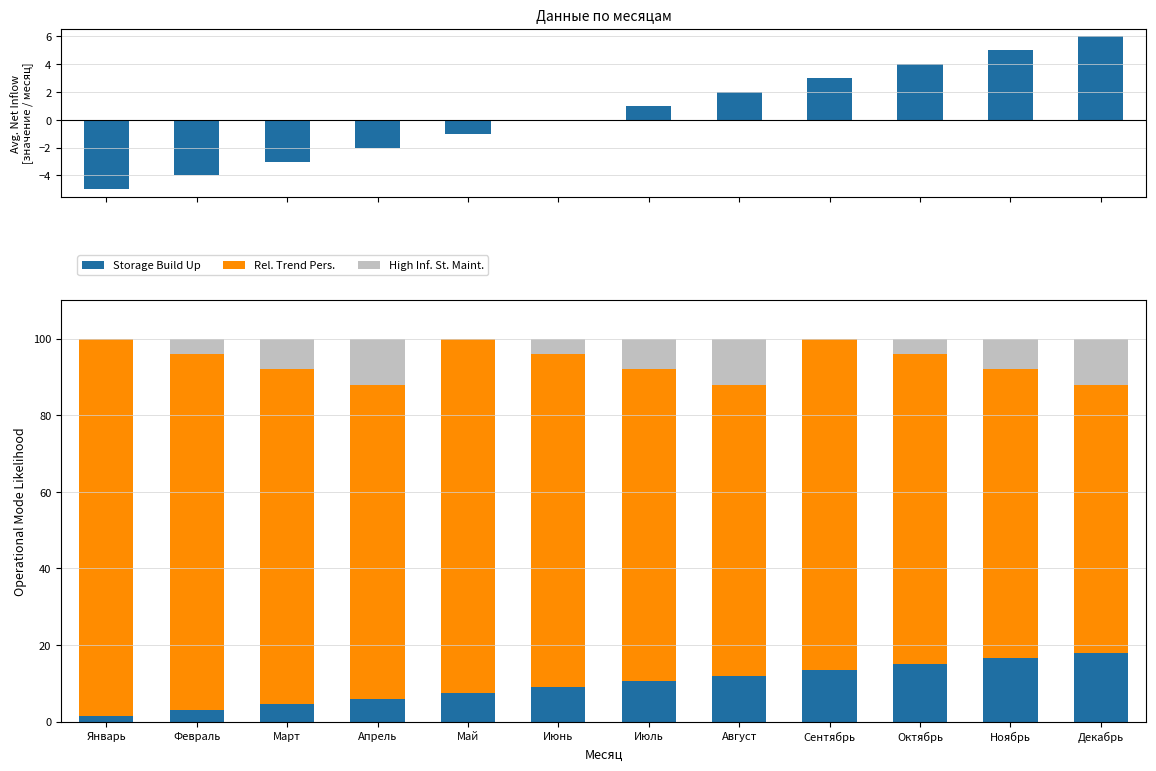

Where is col_0 nearest to the value 0?

Июнь